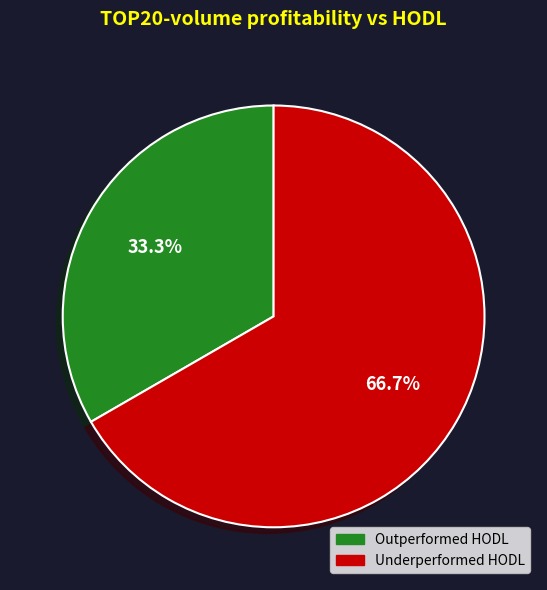

Does any single category account for the majority?

Yes